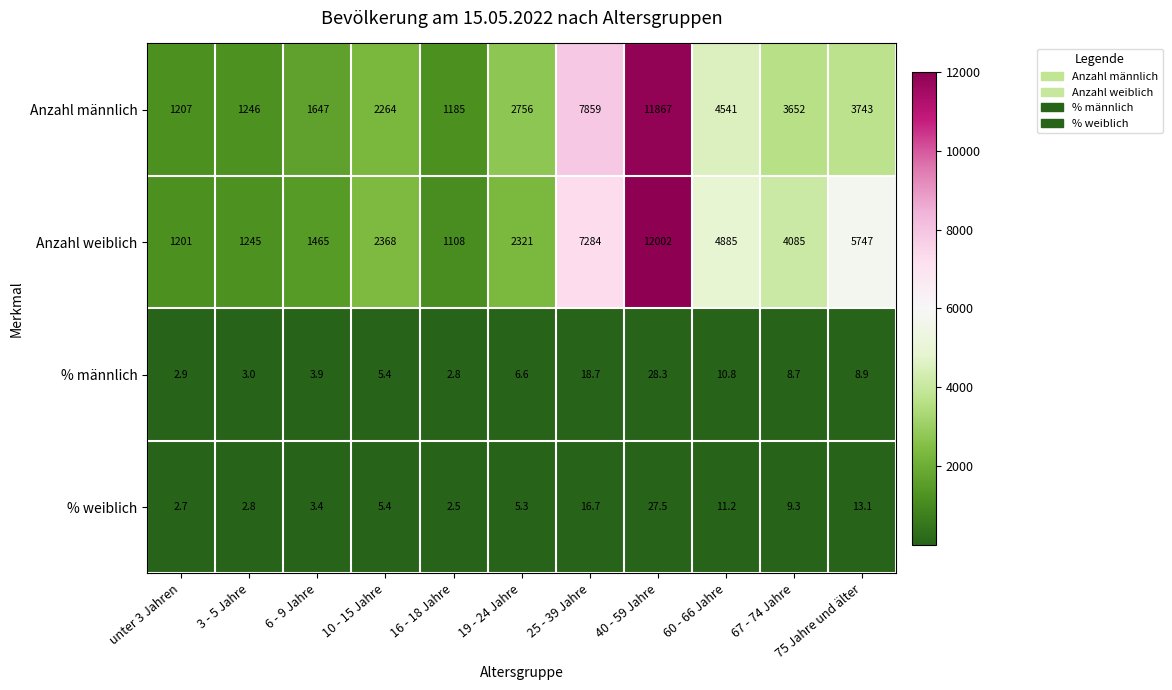

What is the spread (max minus min) of values at 75 Jahre und älter?

5738.1